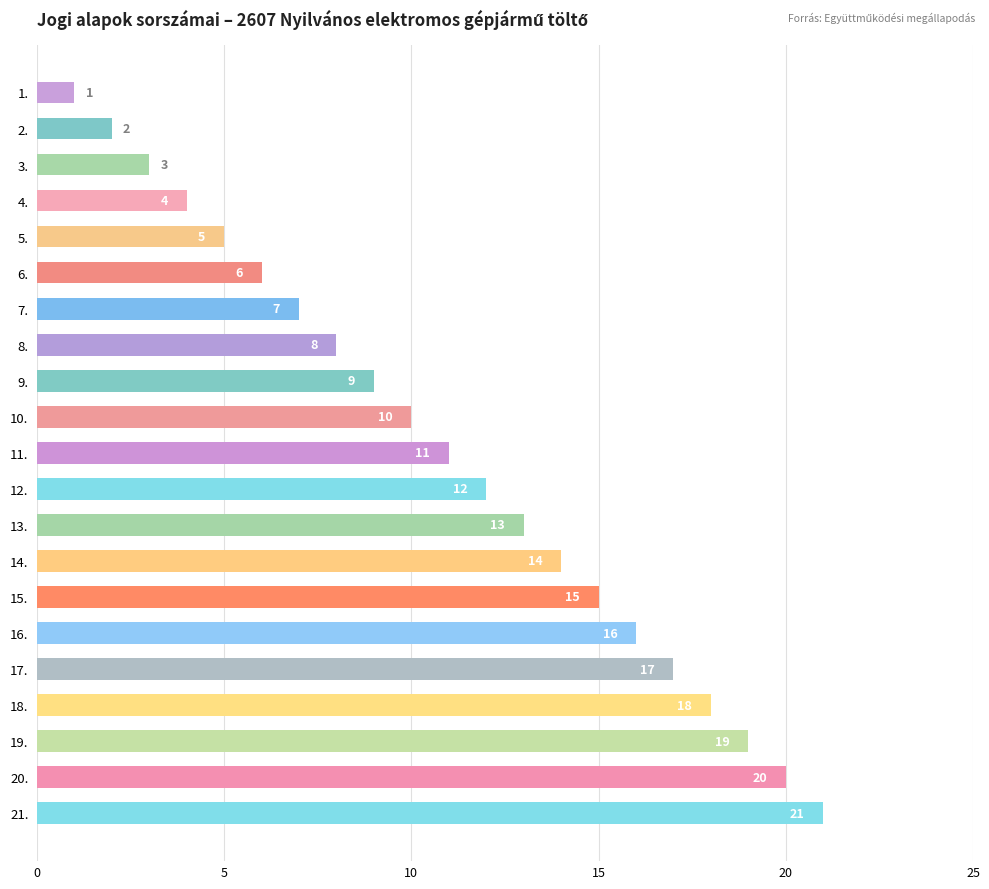

True or false: the data shows 31 at 21..

False